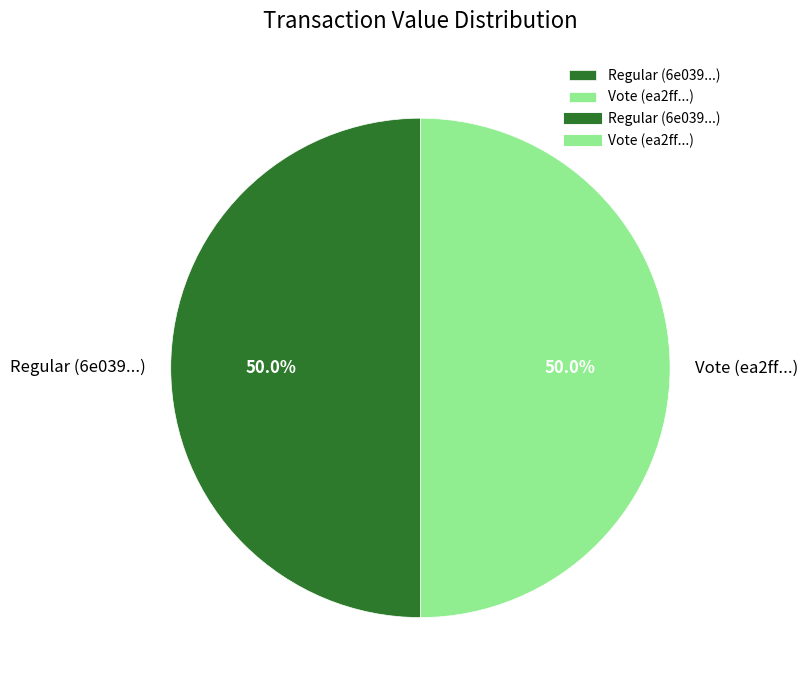

What is the total percentage of Regular and Vote?

100.0%